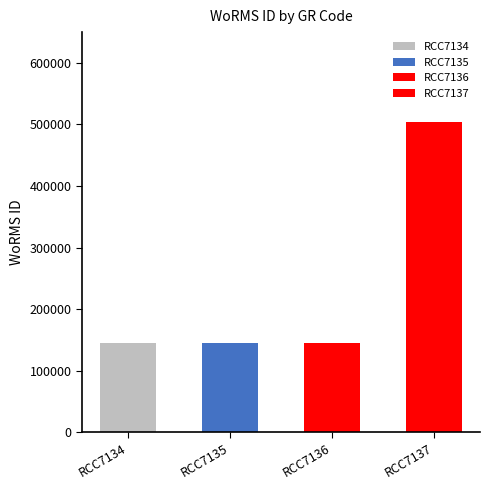

What is the sum of the values at RCC7134 and RCC7137?

649822